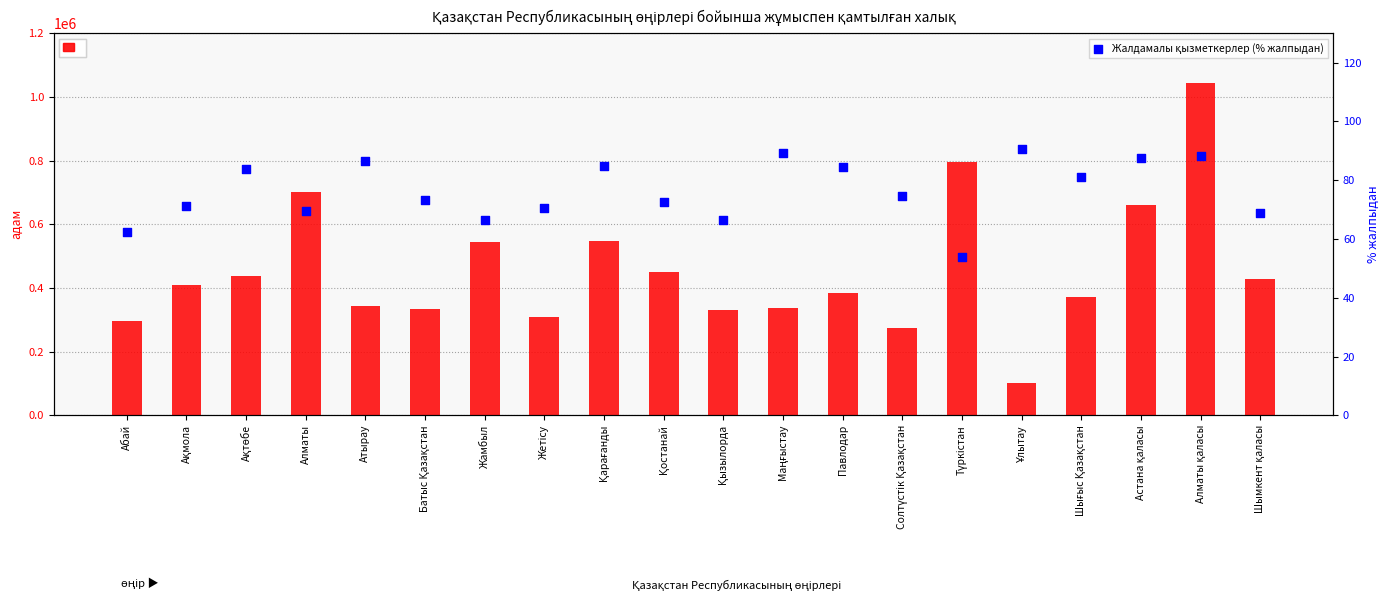

Is the value of Жұмыспен қамтылған халық at Жетісу greater than the value of Жалдамалы қызметкерлер (% жалпыдан) at Маңғыстау?

Yes